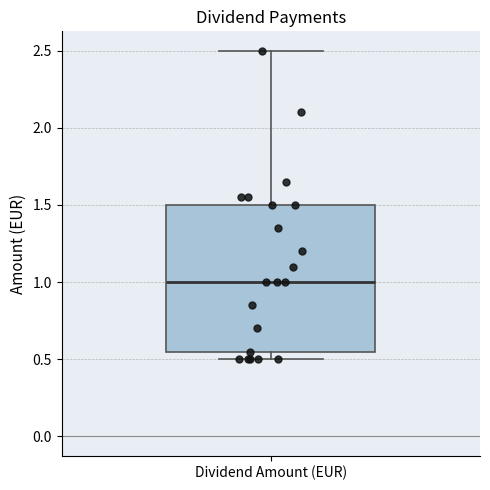

Transcribe this box plot: give where the median line is, the range the box spans, and where the two whiskers end, as read against the y-axis. The values are not printed on the chart, so give them approximately, as read against the axis.

median 1.00, box 0.55 to 1.50, whiskers 0.50 to 2.50